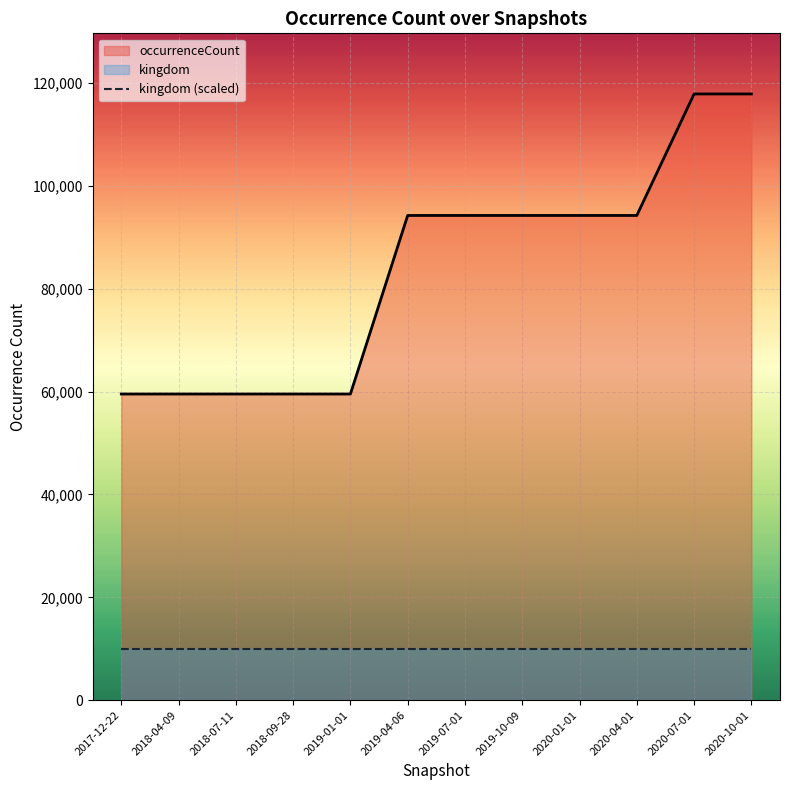

Which category has the highest value across all series?

2020-07-01